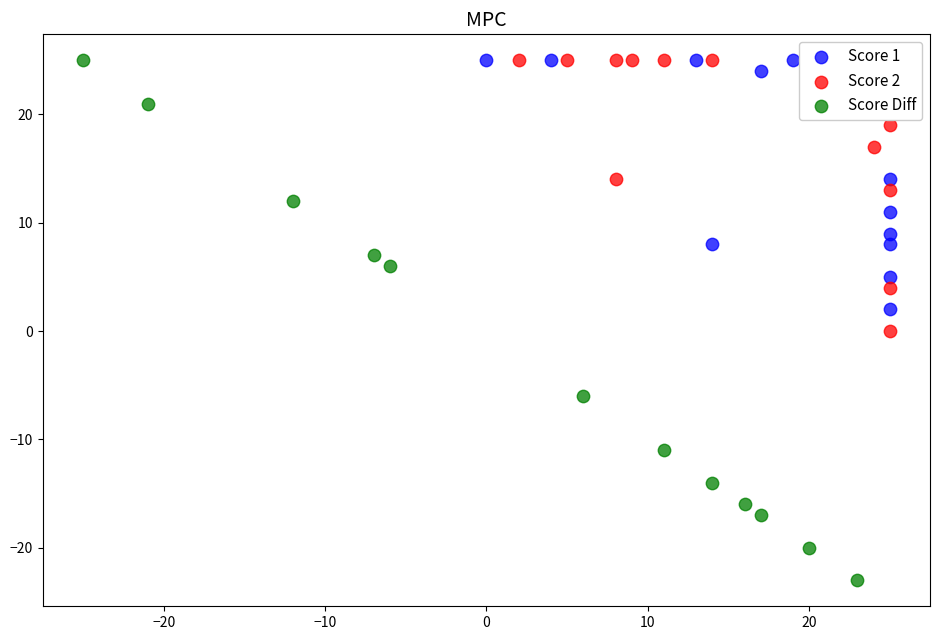

Which series has the widest spread of Y values?

Score Diff